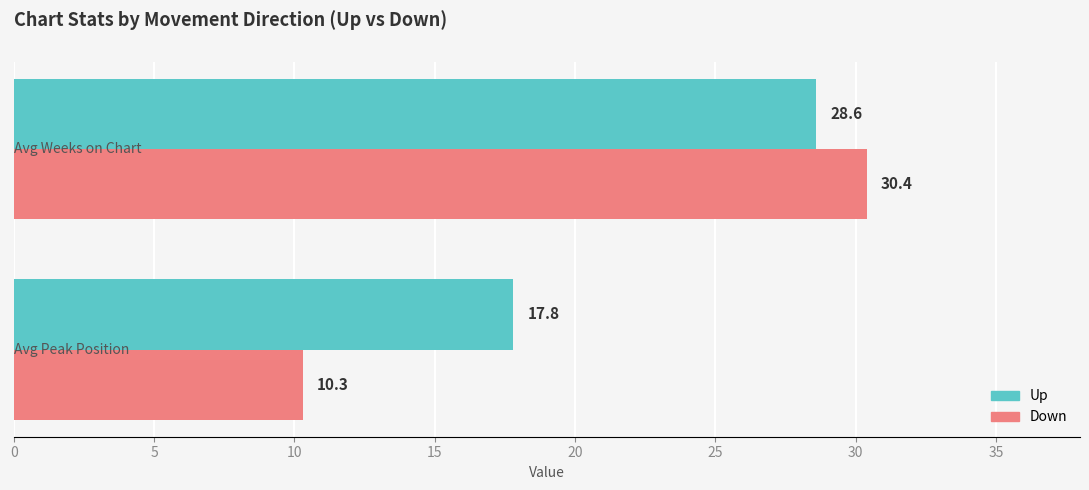

What is the maximum value shown in the chart?

30.4